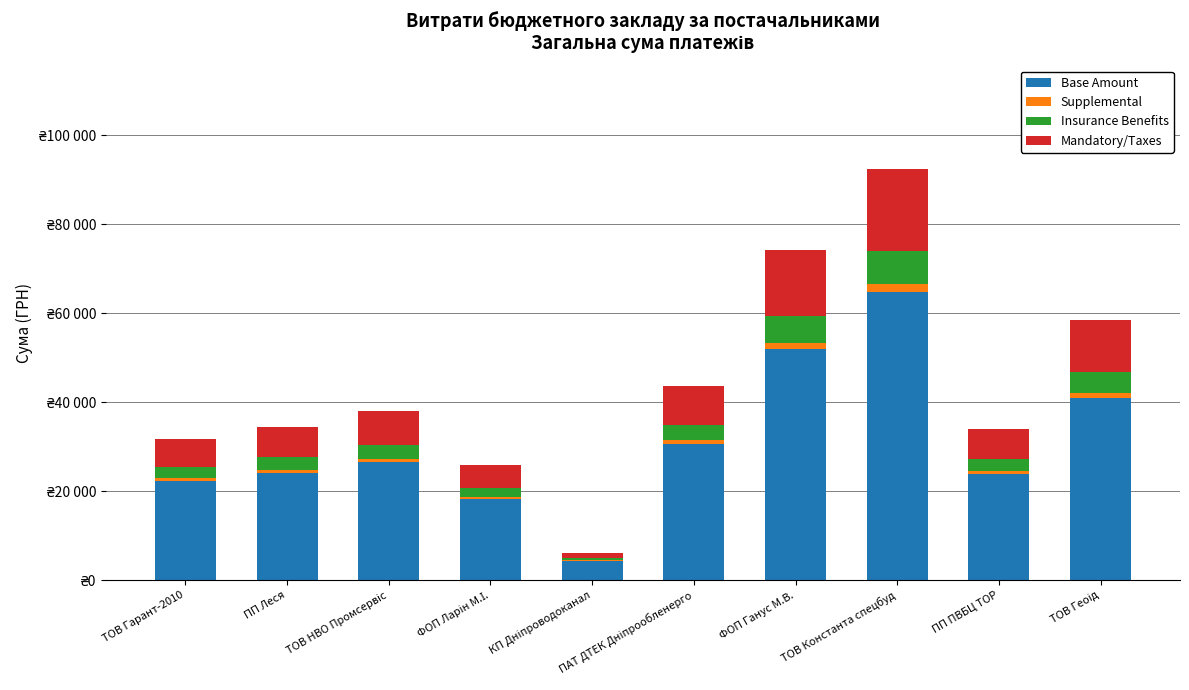

Does the chart contain stacked bars?

Yes